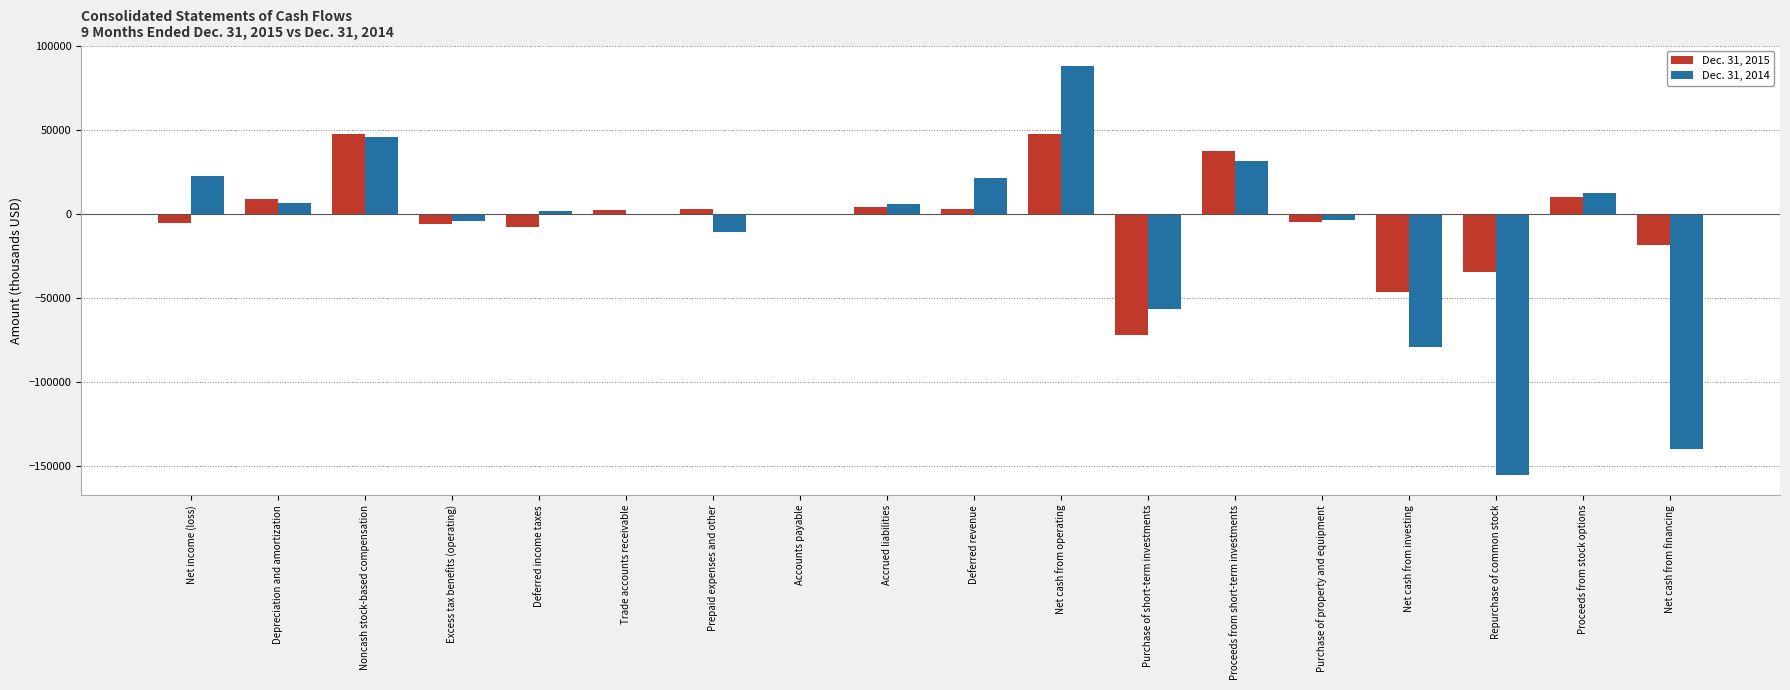

What is the sum of the Dec. 31, 2015 values at Noncash stock-based compensation and Net cash from financing?

28977